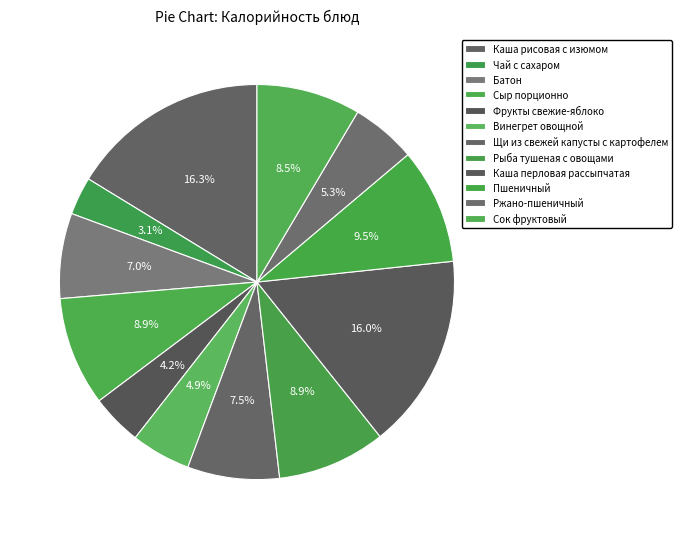

To the nearest percent, what is the difference between the largest and smallest slice percentages?

13%